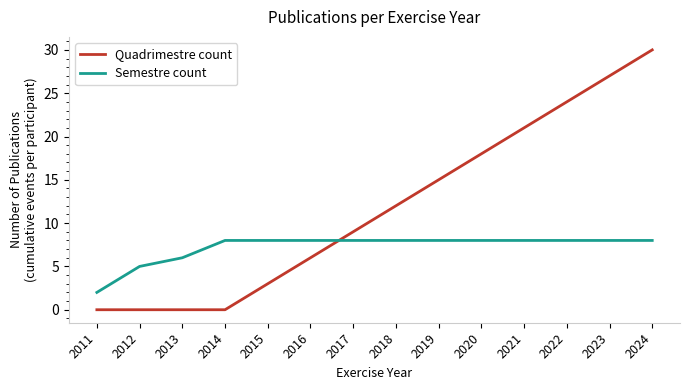

Which series has the largest total across all categories?

Quadrimestre count